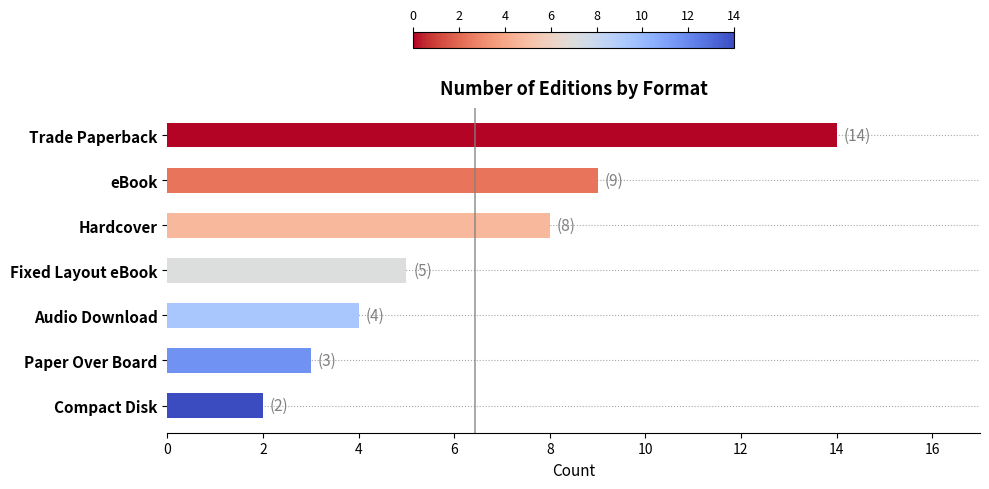

Reading bottom to top, list all the values displayed in this chart.

2	3	4	5	8	9	14